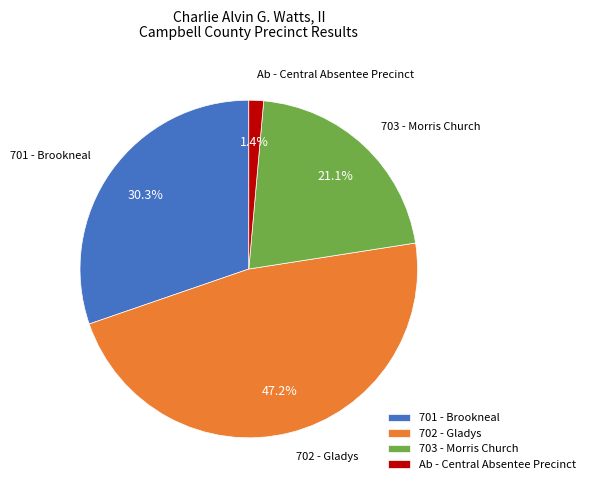

Rank the categories by value from highest to lowest.

702 - Gladys, 701 - Brookneal, 703 - Morris Church, Ab - Central Absentee Precinct